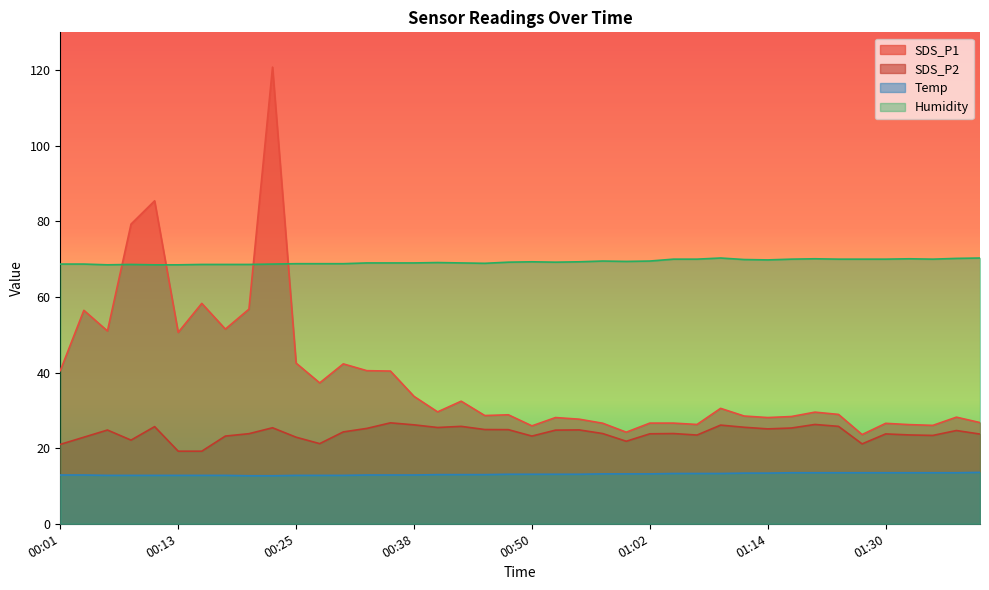

Reading left to right, transcribe all the data shown in this chart.

SDS_P1: 00:01=40.5	00:03=56.5	00:06=51.0	00:08=79.3	00:11=85.4	00:13=50.6	00:16=58.3	00:18=51.5	00:21=56.8	00:23=120.8	00:25=42.5	00:28=37.3	00:30=42.3	00:33=40.5	00:35=40.4	00:38=33.7	00:40=29.6	00:43=32.4	00:45=28.6	00:48=28.8	00:50=25.9	00:52=28.1	00:55=27.7	00:57=26.6	01:00=24.2	01:02=26.6	01:05=26.6	01:07=26.3	01:09=30.5	01:12=28.5	01:14=28.1	01:20=28.4	01:23=29.5	01:25=28.9	01:28=23.6	01:30=26.6	01:32=26.2	01:35=26.0	01:37=28.2	01:40=26.8
SDS_P2: 00:01=21.0	00:03=22.9	00:06=24.8	00:08=22.1	00:11=25.7	00:13=19.2	00:16=19.2	00:18=23.2	00:21=23.8	00:23=25.4	00:25=22.9	00:28=21.2	00:30=24.3	00:33=25.2	00:35=26.7	00:38=26.2	00:40=25.5	00:43=25.8	00:45=24.9	00:48=24.9	00:50=23.2	00:52=24.8	00:55=24.8	00:57=23.9	01:00=21.8	01:02=23.8	01:05=23.9	01:07=23.5	01:09=26.1	01:12=25.5	01:14=25.1	01:20=25.3	01:23=26.3	01:25=25.8	01:28=21.1	01:30=23.8	01:32=23.5	01:35=23.4	01:37=24.7	01:40=23.7
Temp: 00:01=12.9	00:03=12.9	00:06=12.8	00:08=12.8	00:11=12.8	00:13=12.8	00:16=12.8	00:18=12.8	00:21=12.7	00:23=12.7	00:25=12.8	00:28=12.8	00:30=12.8	00:33=12.9	00:35=12.9	00:38=12.9	00:40=13.0	00:43=13.0	00:45=13.0	00:48=13.1	00:50=13.1	00:52=13.1	00:55=13.1	00:57=13.2	01:00=13.2	01:02=13.2	01:05=13.3	01:07=13.3	01:09=13.3	01:12=13.4	01:14=13.4	01:20=13.5	01:23=13.5	01:25=13.5	01:28=13.5	01:30=13.5	01:32=13.5	01:35=13.5	01:37=13.5	01:40=13.6
Humidity: 00:01=68.7	00:03=68.7	00:06=68.5	00:08=68.6	00:11=68.5	00:13=68.5	00:16=68.6	00:18=68.6	00:21=68.6	00:23=68.7	00:25=68.8	00:28=68.8	00:30=68.8	00:33=69.0	00:35=69.0	00:38=69.0	00:40=69.1	00:43=69.0	00:45=68.9	00:48=69.2	00:50=69.3	00:52=69.2	00:55=69.3	00:57=69.5	01:00=69.4	01:02=69.5	01:05=70.0	01:07=70.0	01:09=70.3	01:12=69.9	01:14=69.8	01:20=70.0	01:23=70.1	01:25=70.0	01:28=70.0	01:30=70.0	01:32=70.1	01:35=70.0	01:37=70.2	01:40=70.3